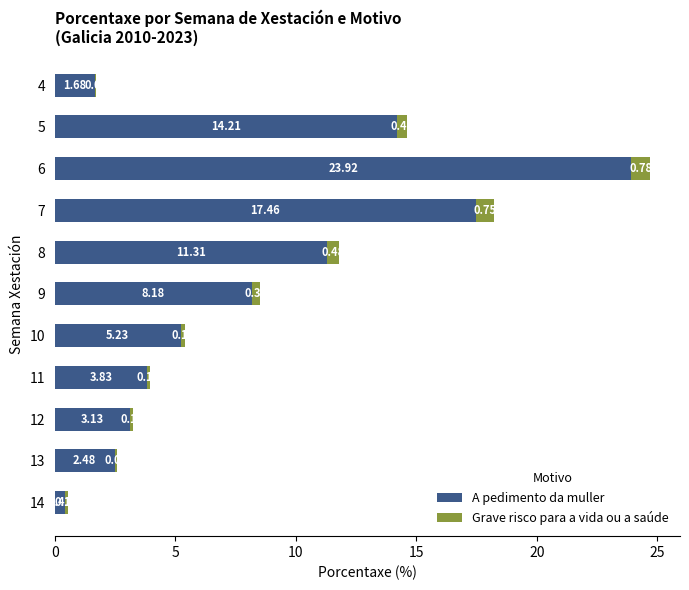

What is the sum of all A pedimento da muller values?

91.8